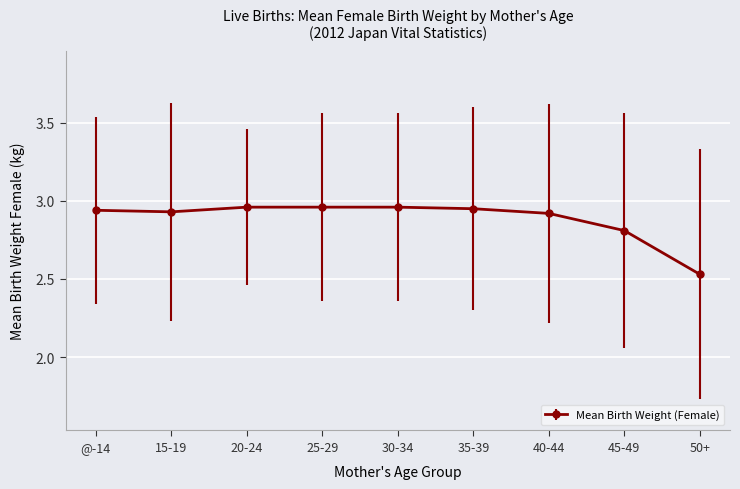

Count the number of categories in the chart.

9